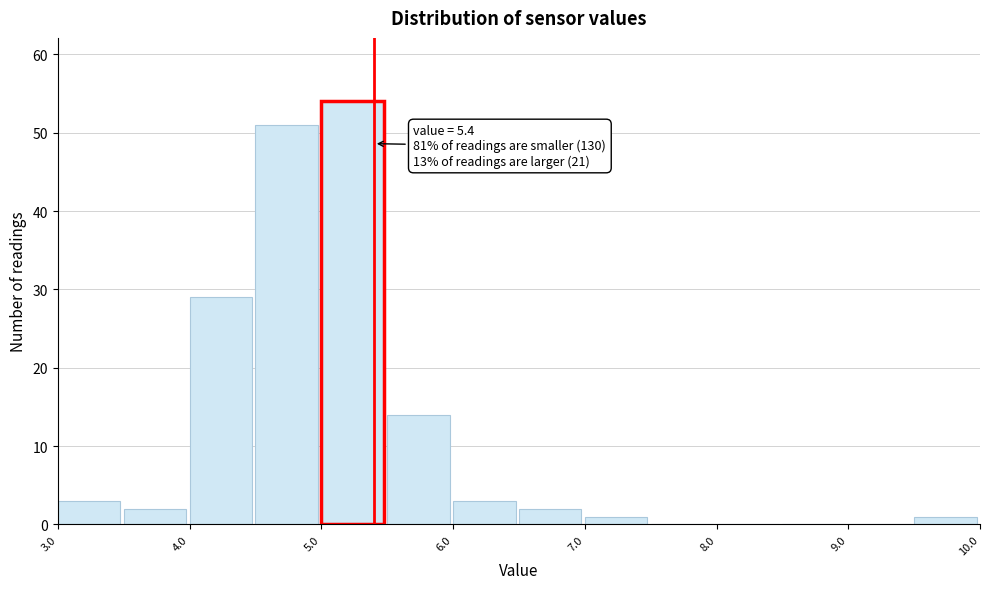

Which range on the x-axis has the tallest bar?

5.0 to 5.5